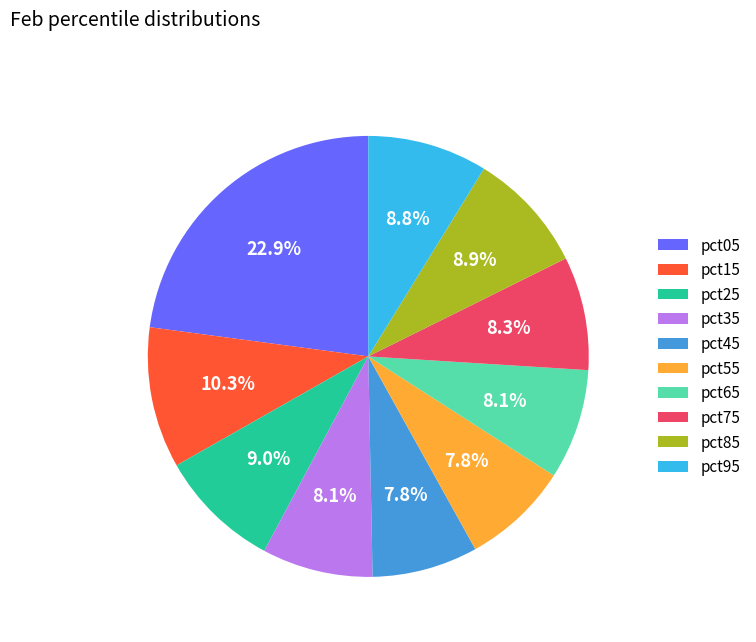

The pct85 slice represents 9% of the pie. True or false?

True